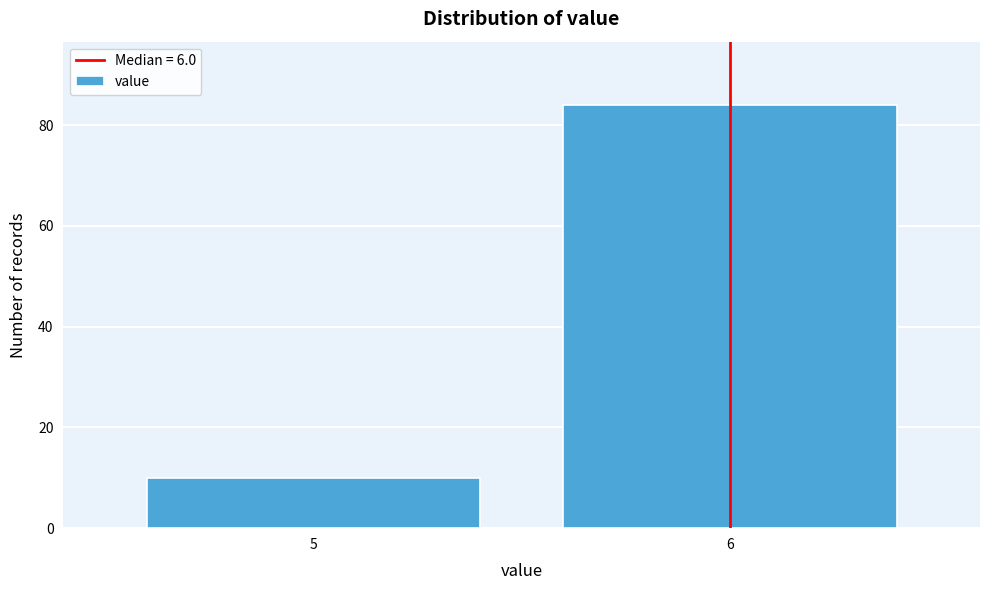

Reading left to right, what are all the values shown in this chart?

10	84